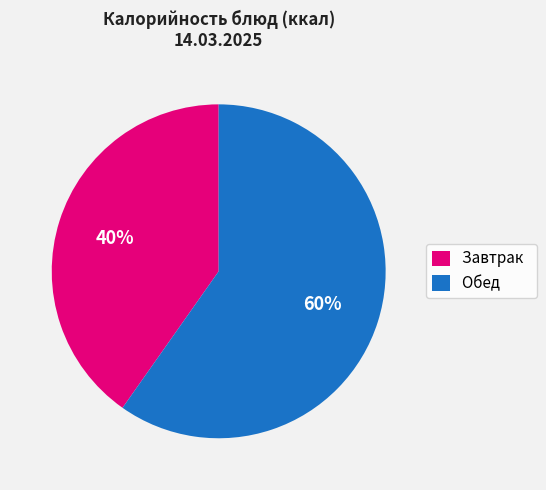

Approximately how many times larger is the value at Обед compared to Завтрак?

1.5